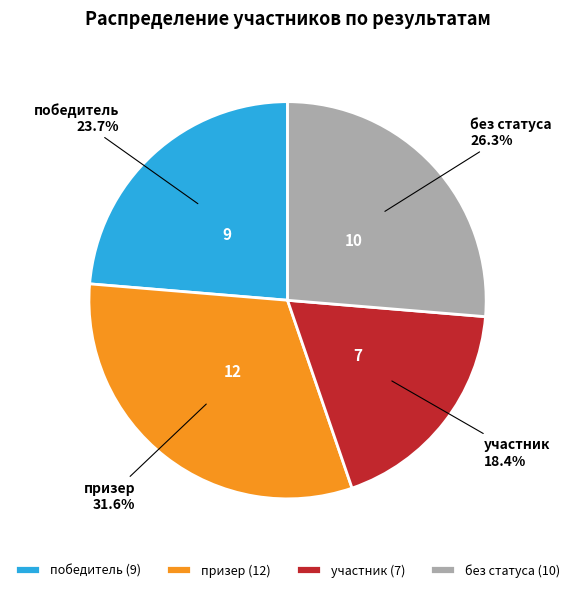

Does без статуса (10) account for over 50% of the chart?

No